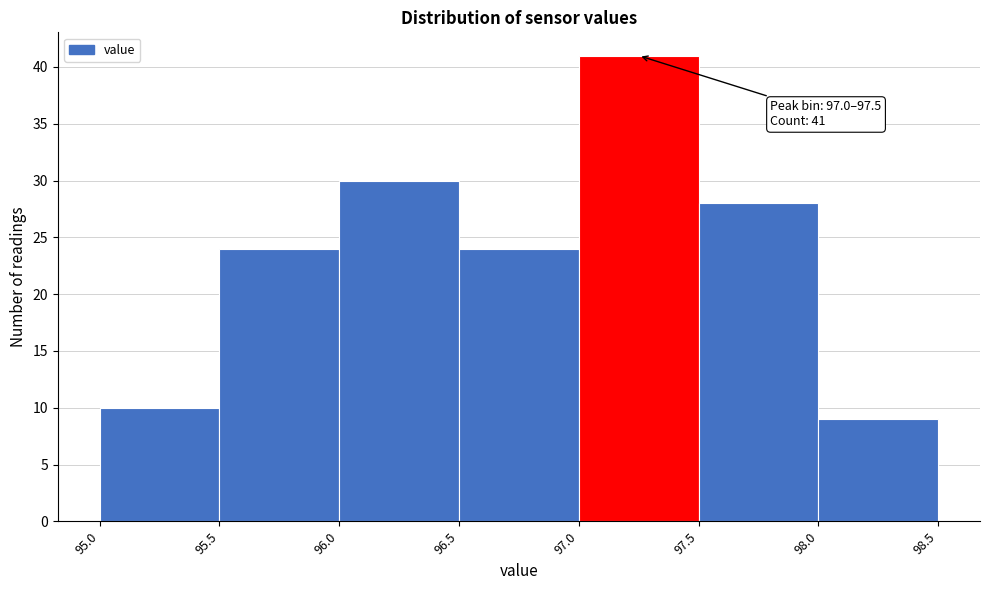

Over which range of the x-axis is the bar tallest?

97.0 to 97.5